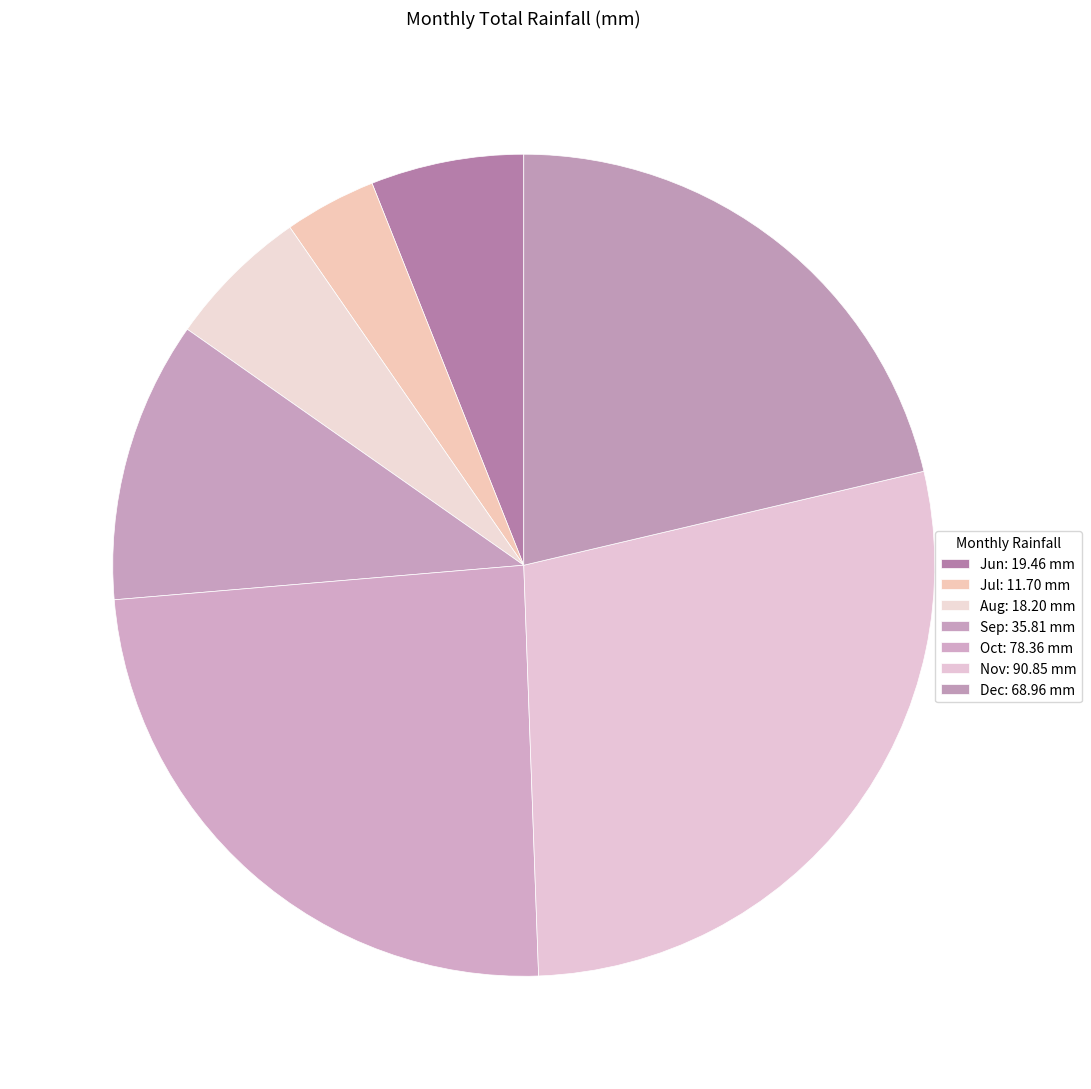

How many segments does this pie chart have?

7